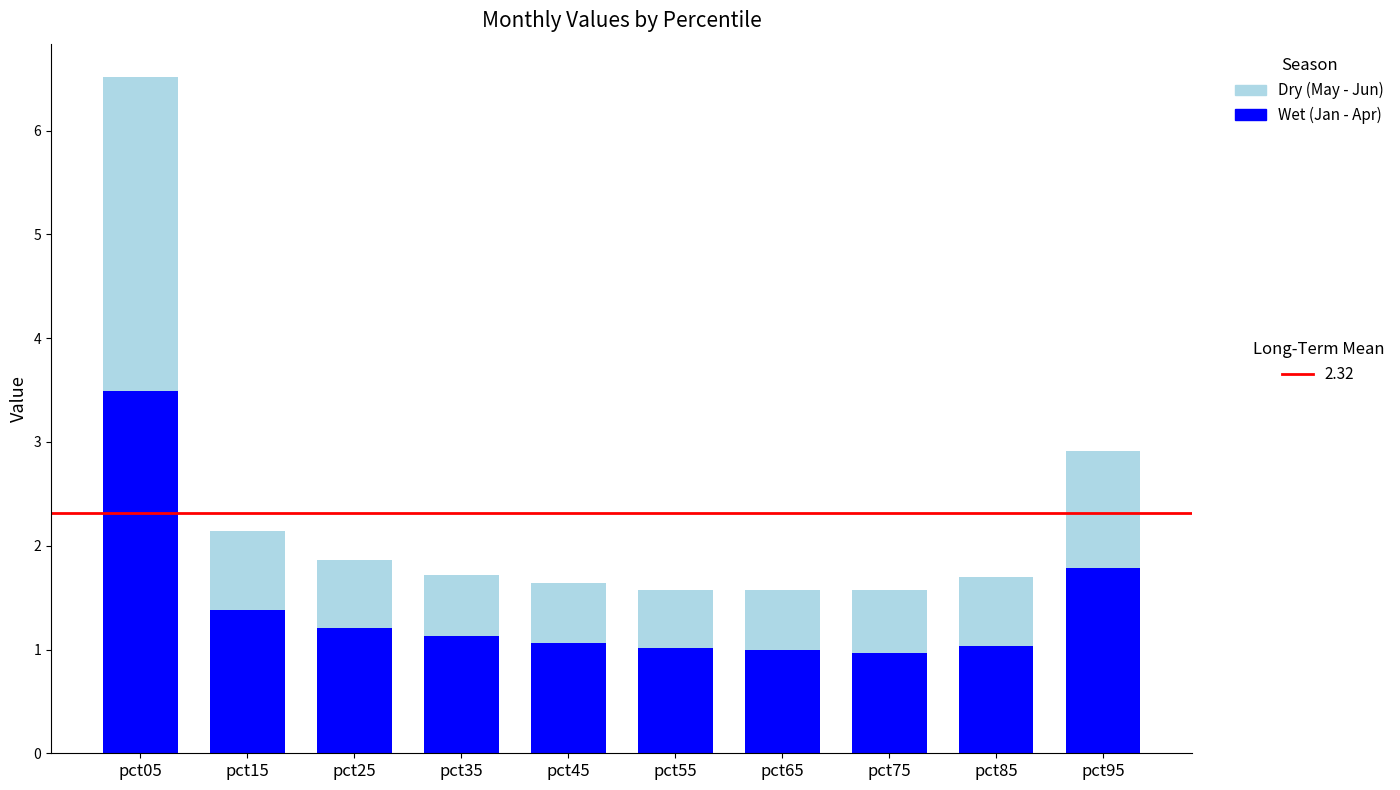

What is the total value across all series at pct15?

2.1